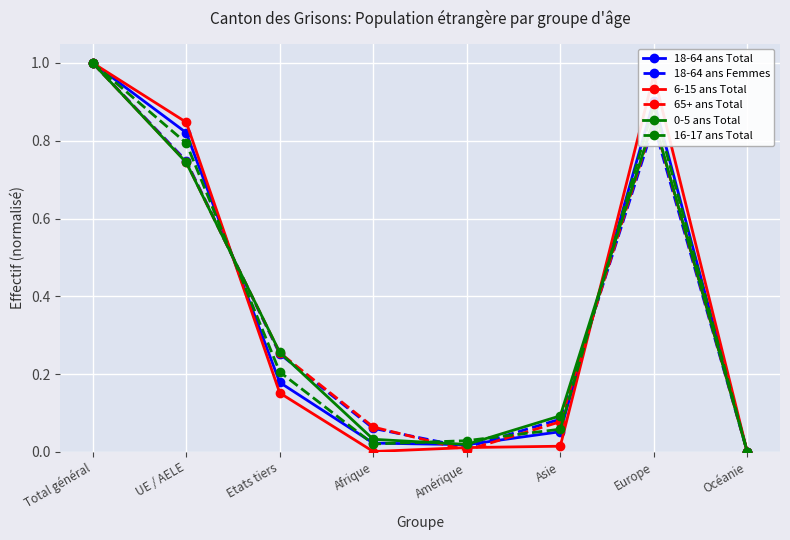

Is it true that 18-64 ans Total equals 0.2 at Etats tiers?

True